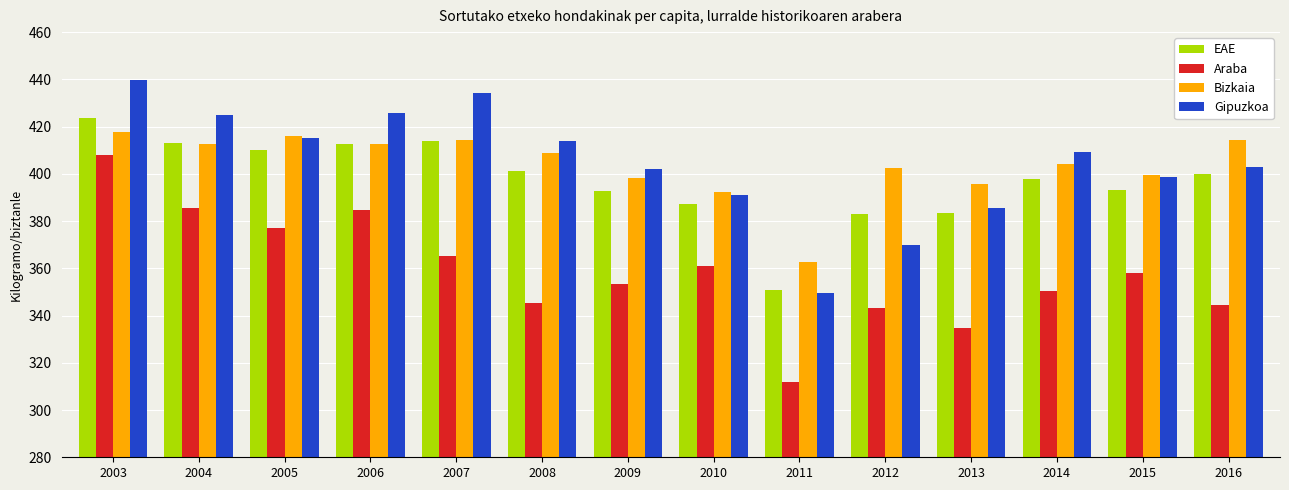

What is the value of the Bizkaia bar at the 3rd from the left?

415.8